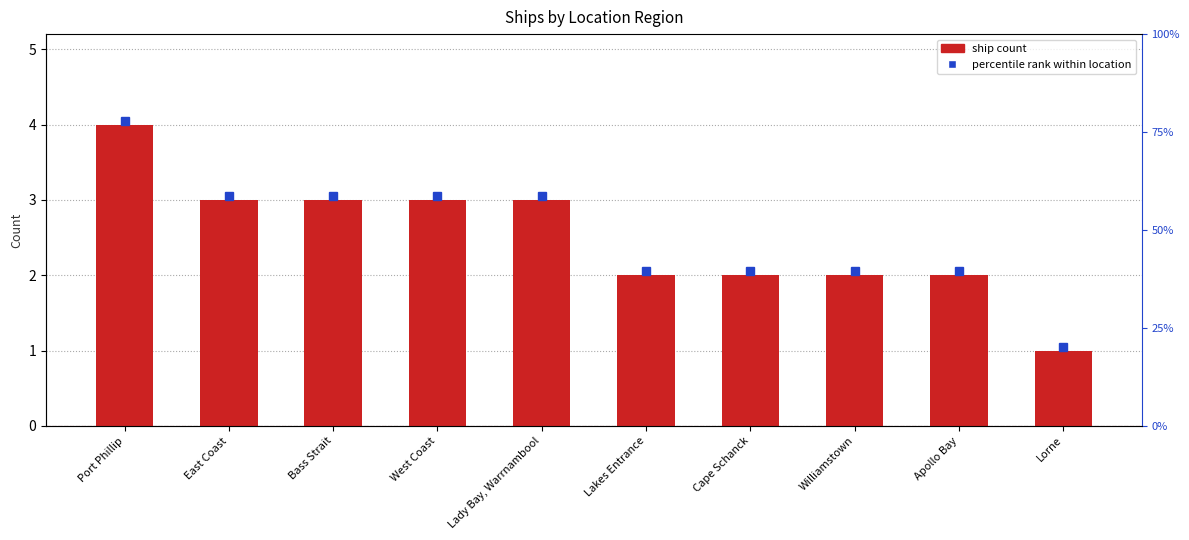

The value at Apollo Bay is 2. True or false?

True